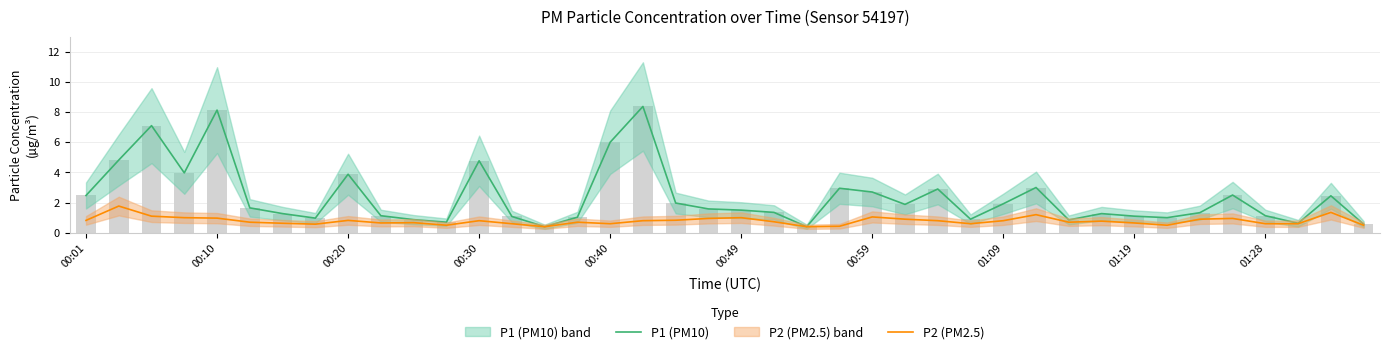

Does the chart contain stacked bars?

No